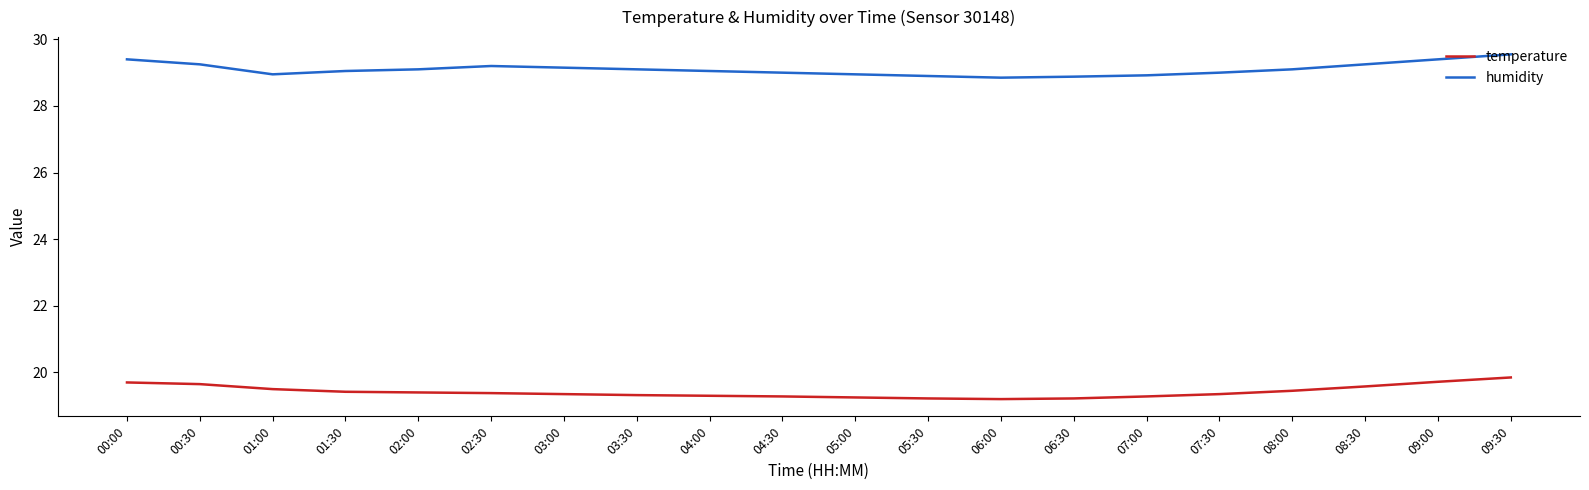

What is the total value across all series at 02:30?

48.6